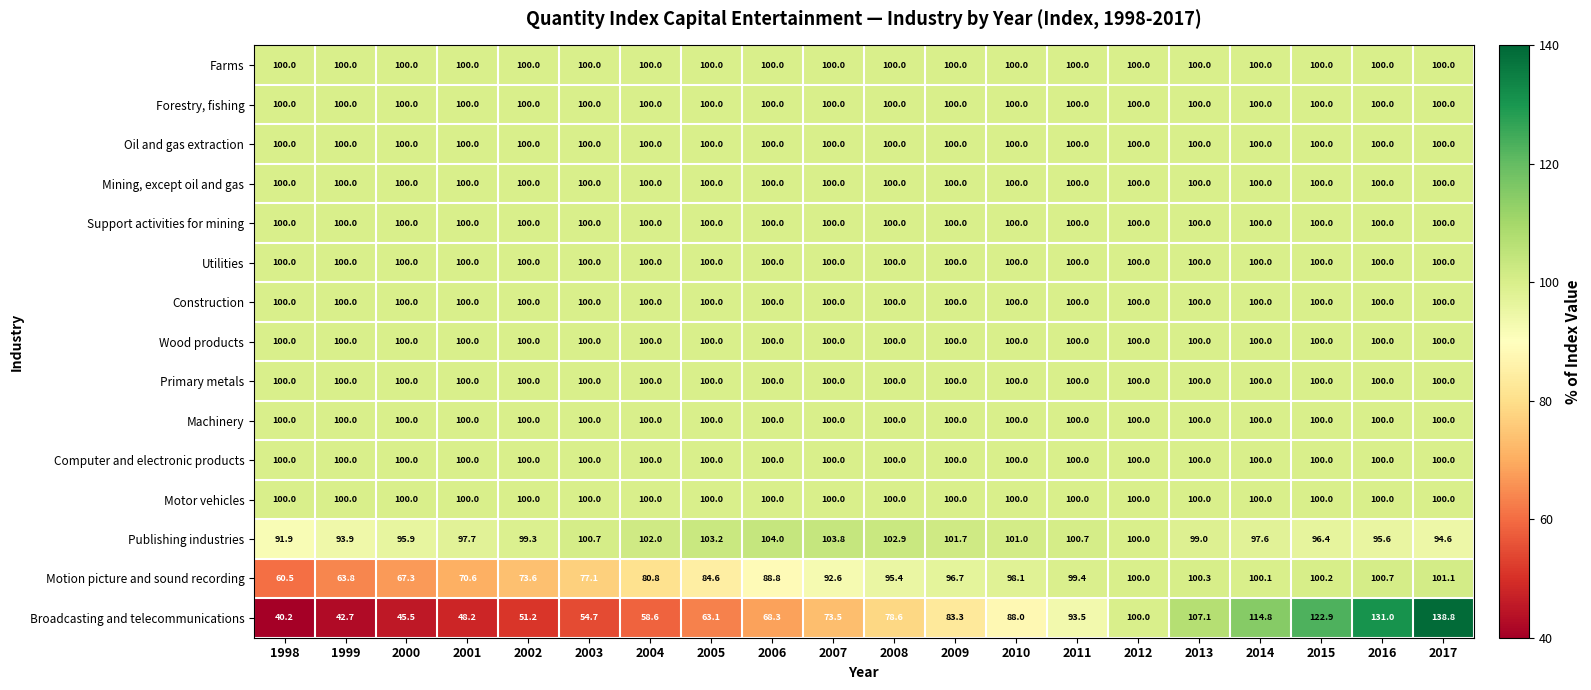

True or false: Motion picture and sound recording has a value of 67.3 at 2000.

True